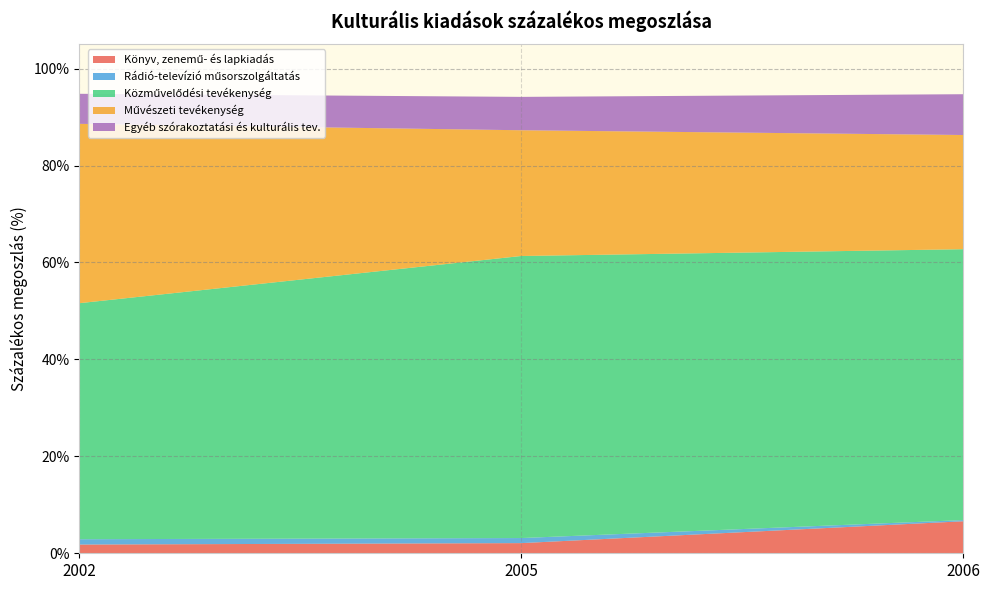

Reading left to right, list all the values displayed in this chart.

Könyv, zenemű- és lapkiadás: 1.8	2.1	6.6
Rádió-televízió műsorszolgáltatás: 1.1	1.0	0.2
Közművelődési tevékenység: 48.7	58.2	55.9
Művészeti tevékenység: 37.0	25.9	23.6
Egyéb szórakoztatási és kulturális tev.: 6.2	6.9	8.4